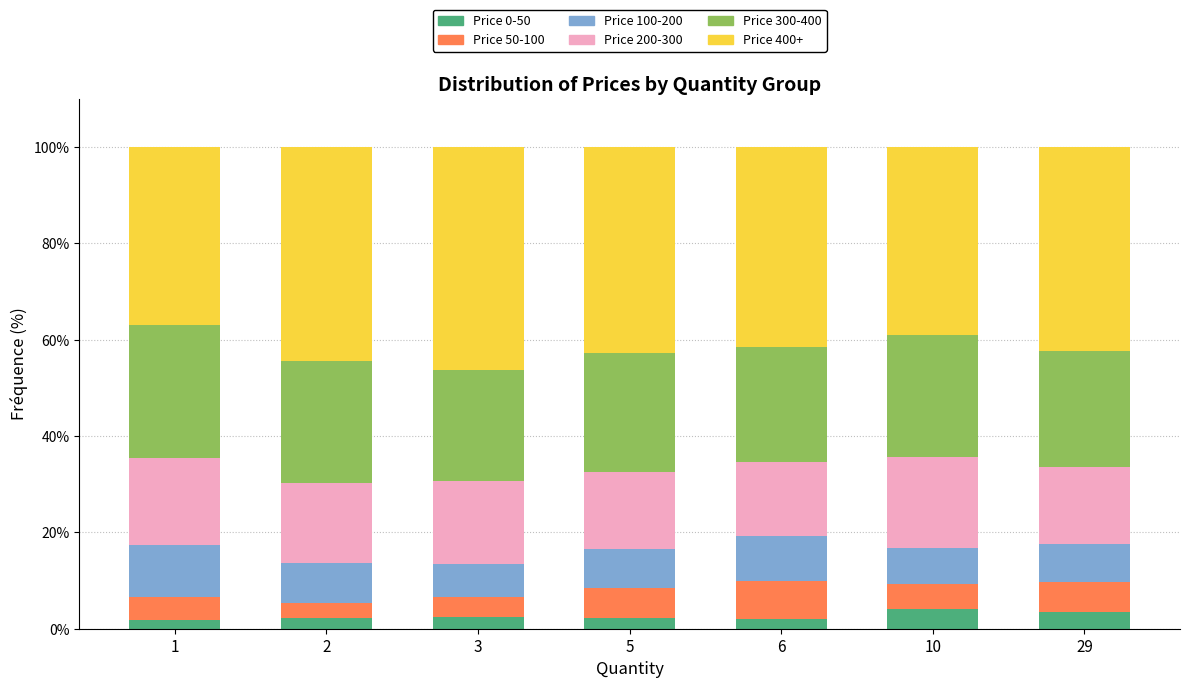

How many bars are there in total?

7